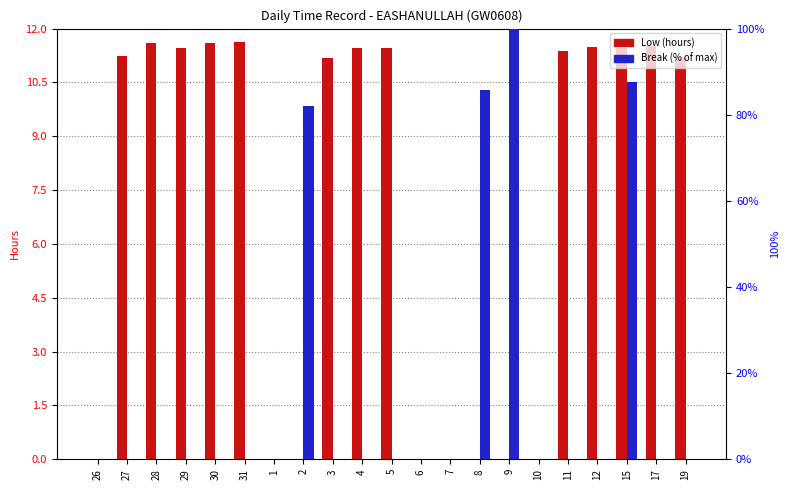

The Break (% of max) series shows 0.0 at 12. True or false?

True